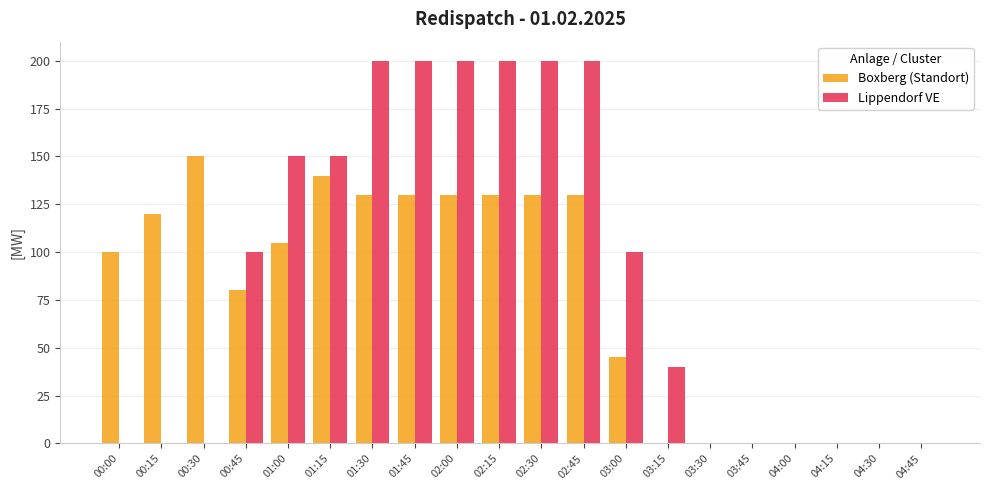

Is it true that Lippendorf VE equals 308 at 02:45?

False